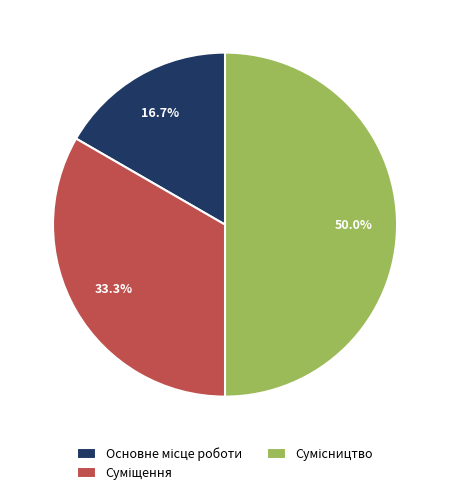

Which category has the smallest portion of the pie?

Основне місце роботи